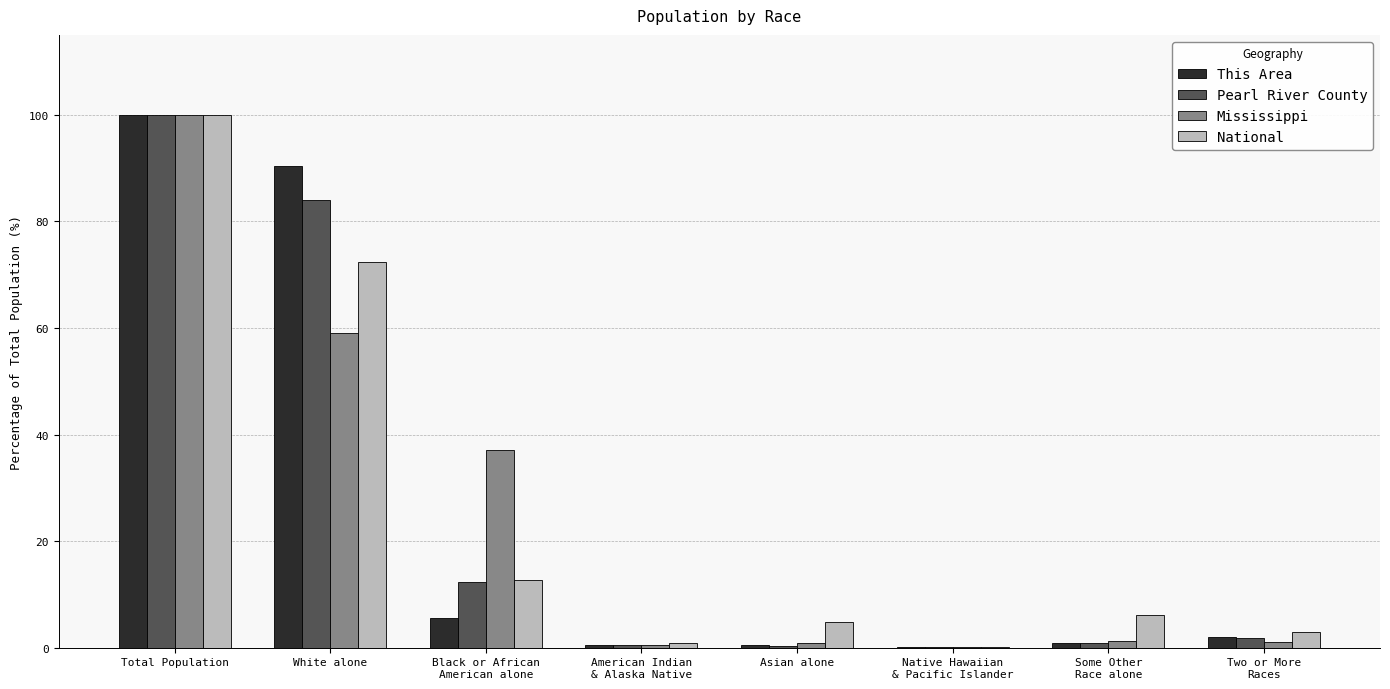

True or false: This Area has a value of 5.5 at Black or African
American alone.

True